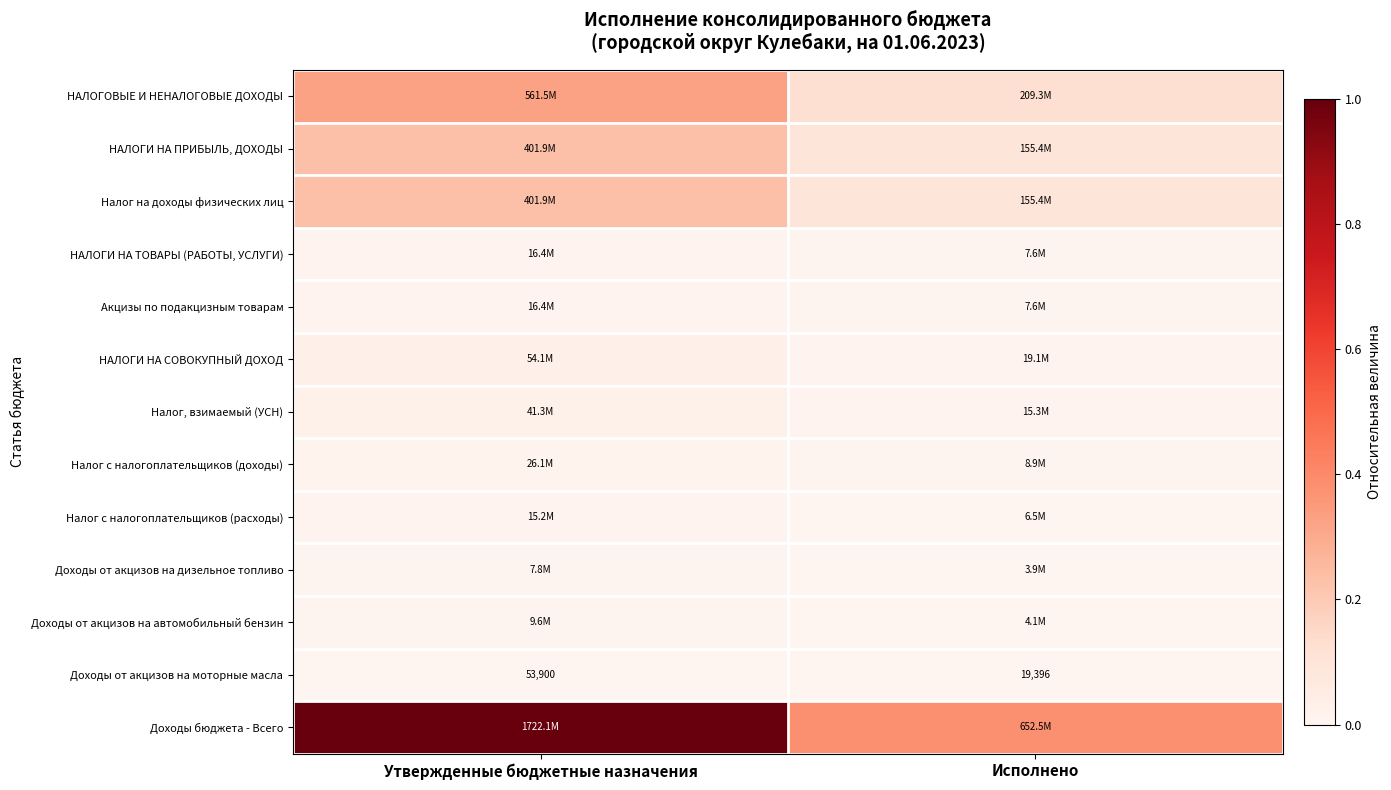

At which label does Доходы от акцизов на моторные масла reach its peak?

Утвержденные бюджетные назначения